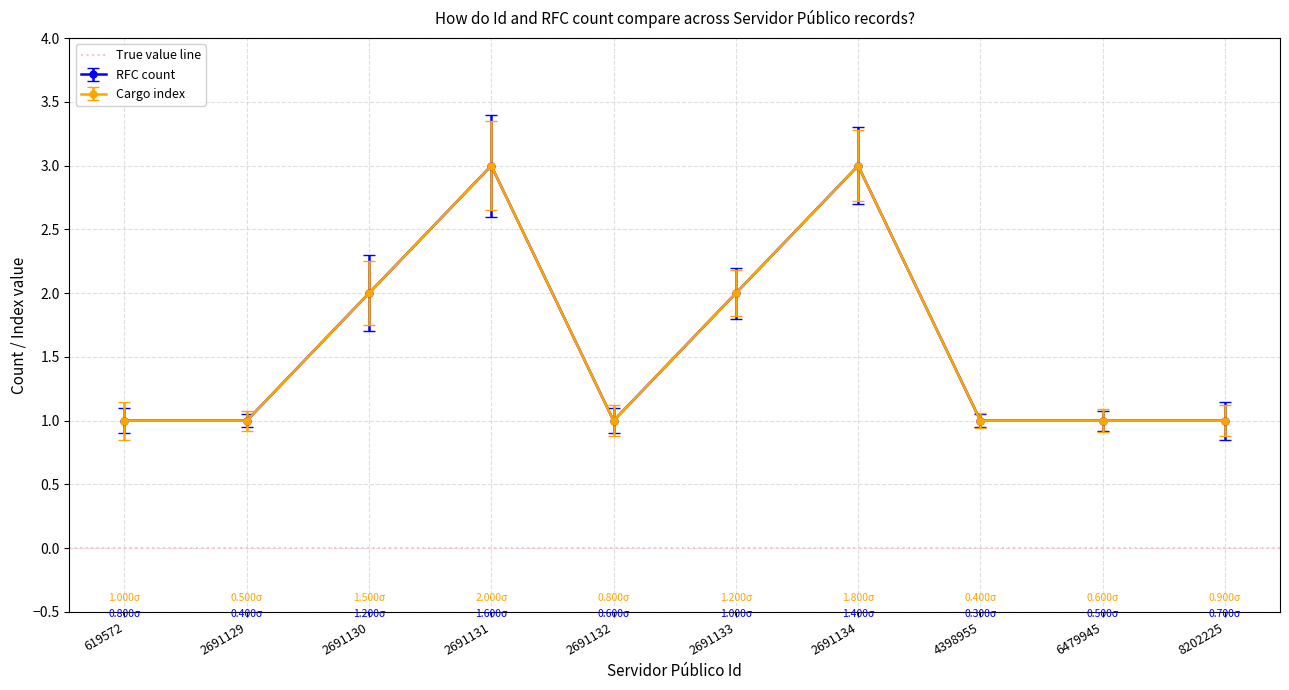

How many data points in Cargo index are above 1?

4